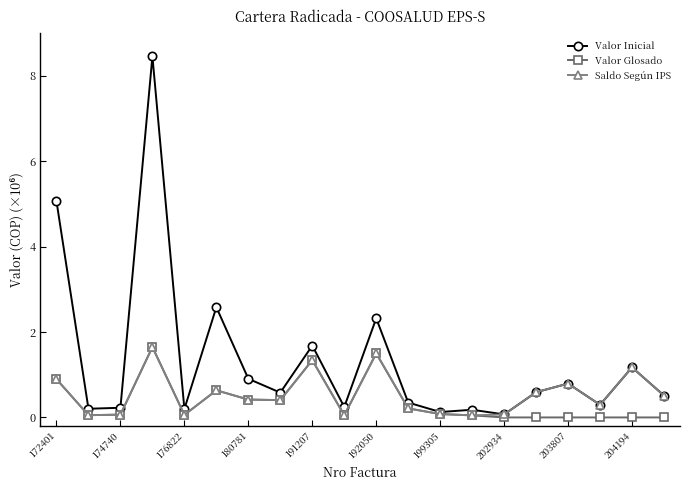

True or false: Valor Glosado has more than 1 points higher than both neighbors.

True